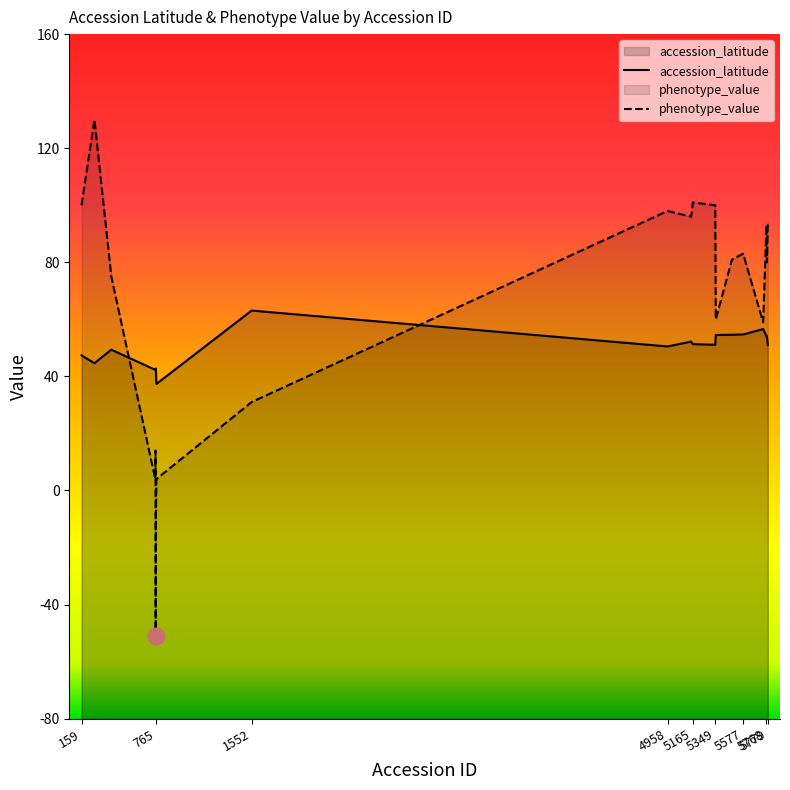

True or false: accession_latitude and phenotype_value cross at least once.

True